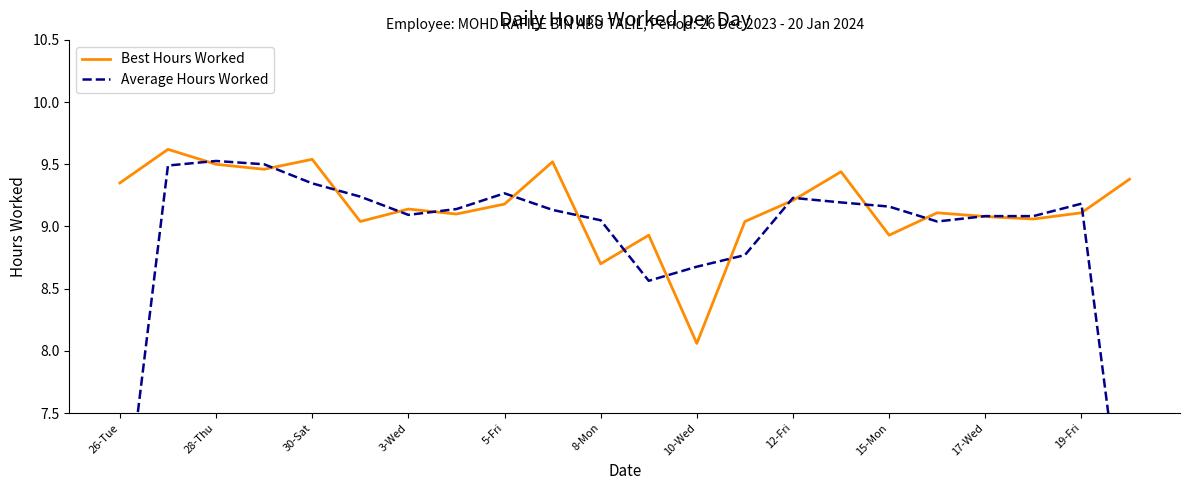

Where does the Best Hours Worked series first go above 9?

26-Tue